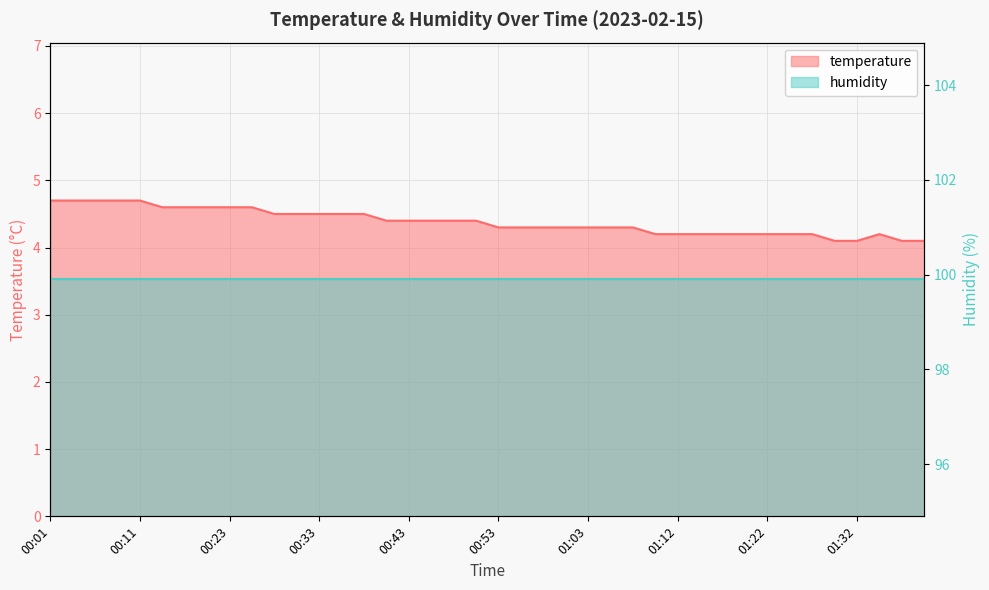

Does the chart display data point markers on the line(s)?

No